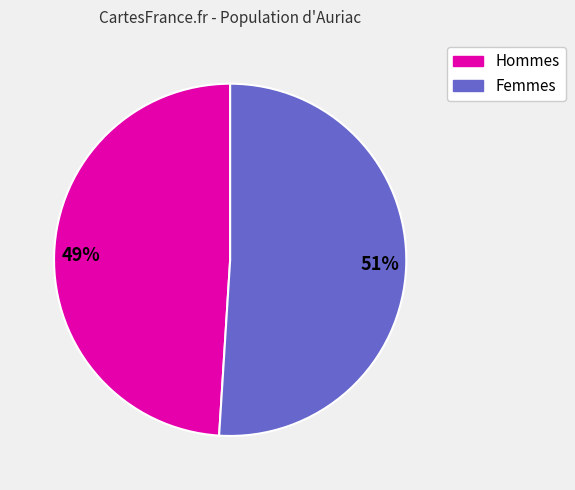

To the nearest percent, what is the average slice percentage?

50%